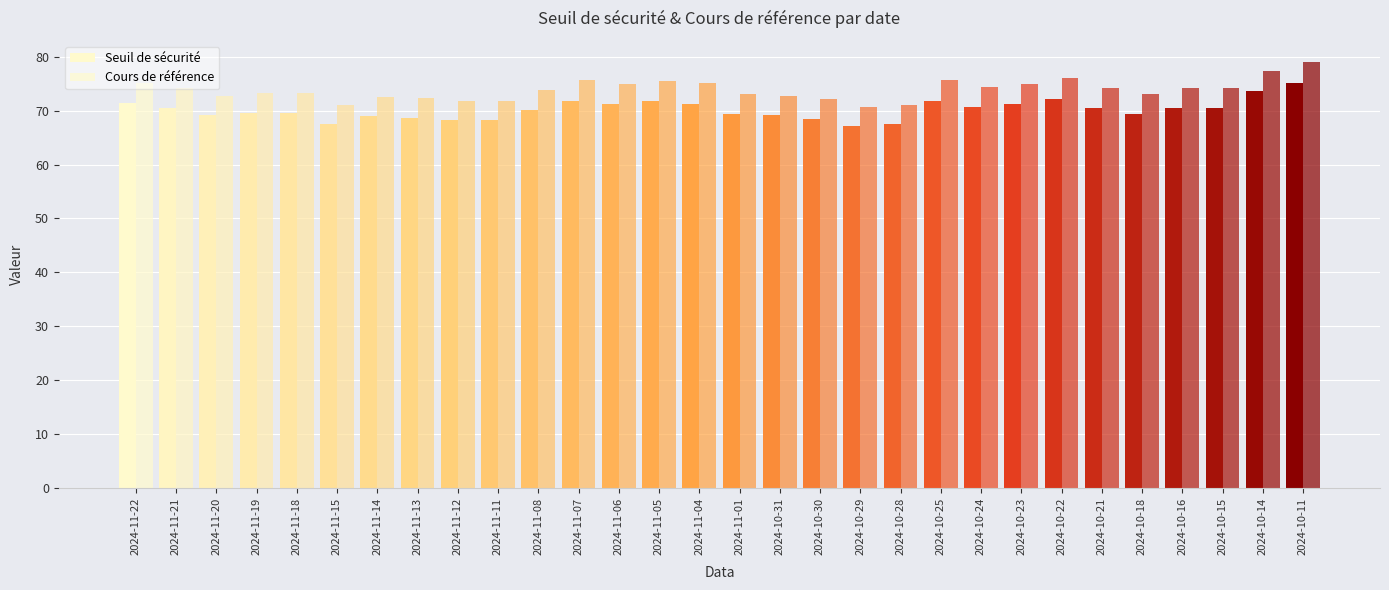

Reading left to right, list all the values displayed in this chart.

Seuil de sécurité: 2024-11-22=71.4	2024-11-21=70.5	2024-11-20=69.2	2024-11-19=69.6	2024-11-18=69.6	2024-11-15=67.5	2024-11-14=68.9	2024-11-13=68.7	2024-11-12=68.3	2024-11-11=68.2	2024-11-08=70.2	2024-11-07=71.8	2024-11-06=71.2	2024-11-05=71.8	2024-11-04=71.3	2024-11-01=69.4	2024-10-31=69.2	2024-10-30=68.6	2024-10-29=67.2	2024-10-28=67.5	2024-10-25=71.8	2024-10-24=70.7	2024-10-23=71.2	2024-10-22=72.2	2024-10-21=70.6	2024-10-18=69.4	2024-10-16=70.5	2024-10-15=70.5	2024-10-14=73.6	2024-10-11=75.1
Cours de référence: 2024-11-22=75.2	2024-11-21=74.2	2024-11-20=72.8	2024-11-19=73.3	2024-11-18=73.3	2024-11-15=71.0	2024-11-14=72.6	2024-11-13=72.3	2024-11-12=71.9	2024-11-11=71.8	2024-11-08=73.9	2024-11-07=75.6	2024-11-06=74.9	2024-11-05=75.5	2024-11-04=75.1	2024-11-01=73.1	2024-10-31=72.8	2024-10-30=72.2	2024-10-29=70.7	2024-10-28=71.0	2024-10-25=75.6	2024-10-24=74.4	2024-10-23=75.0	2024-10-22=76.0	2024-10-21=74.3	2024-10-18=73.1	2024-10-16=74.2	2024-10-15=74.2	2024-10-14=77.5	2024-10-11=79.0